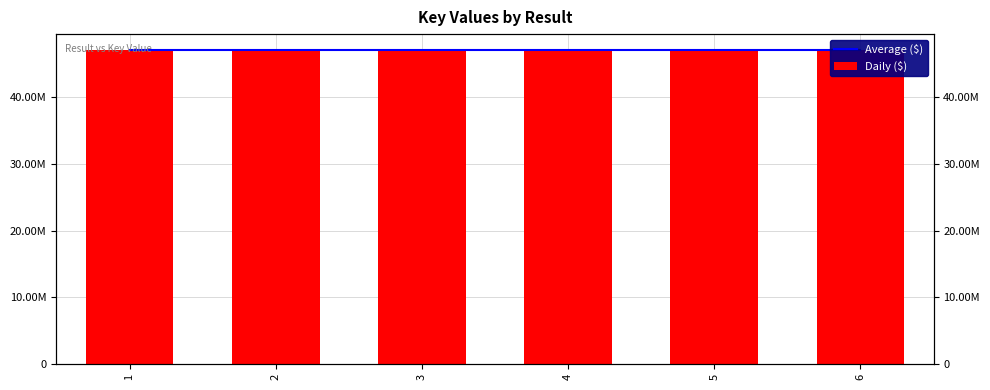

Count the number of data series in this chart.

2